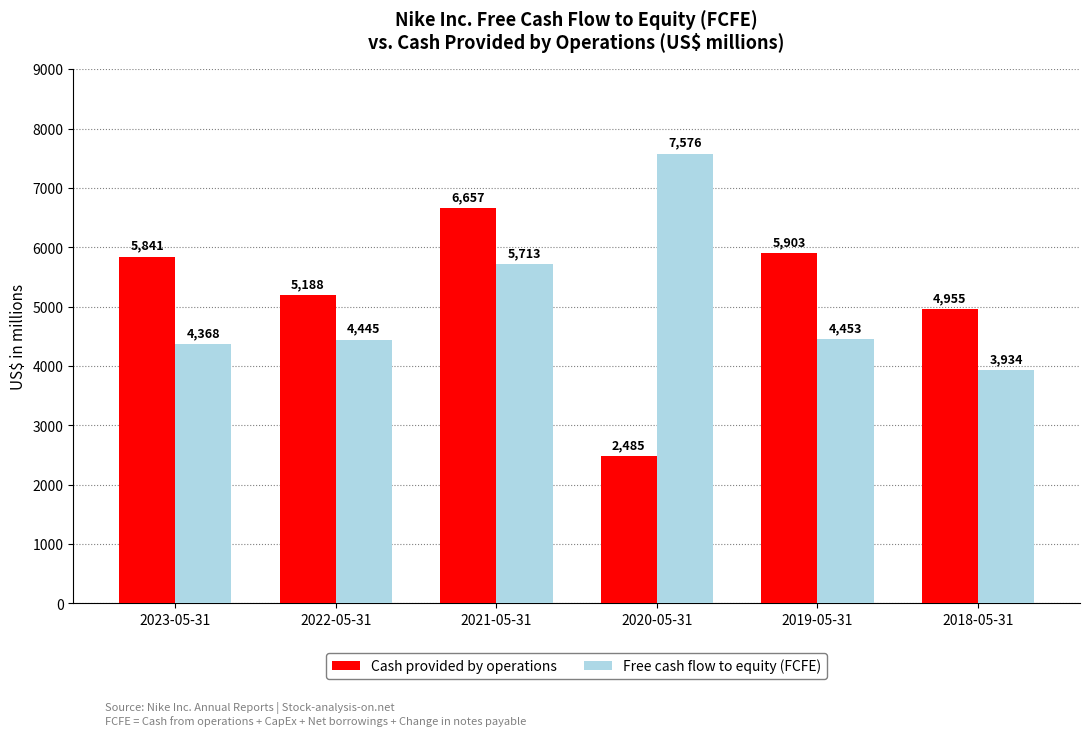

Are the bars horizontal?

No